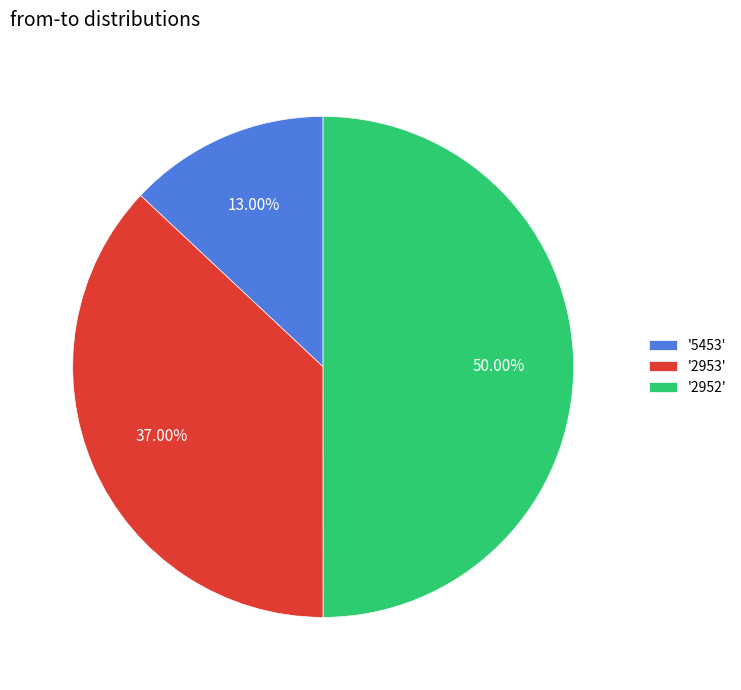

To the nearest percent, what is the average slice percentage?

33%